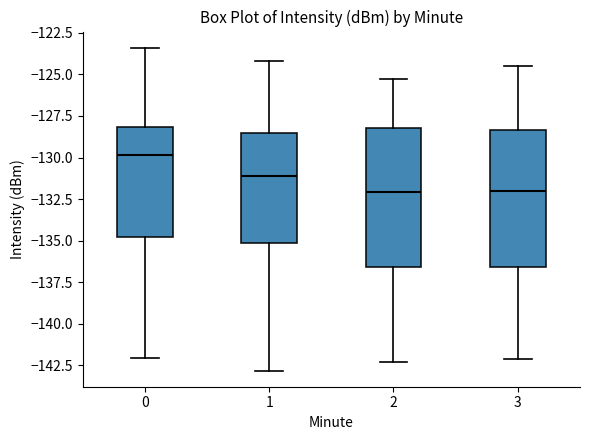

Reading left to right, transcribe this box plot: for each box, give where its median line is, the range the box spans, and where its two whiskers end, as read against the y-axis. The values are not printed on the chart, so give them approximately, as read against the axis.

0: median -130.0, box -135.0 to -128.0, whiskers -142.0 to -123.5
1: median -131.0, box -135.0 to -128.5, whiskers -143.0 to -124.0
2: median -132.0, box -136.5 to -128.0, whiskers -142.5 to -125.5
3: median -132.0, box -136.5 to -128.5, whiskers -142.0 to -124.5